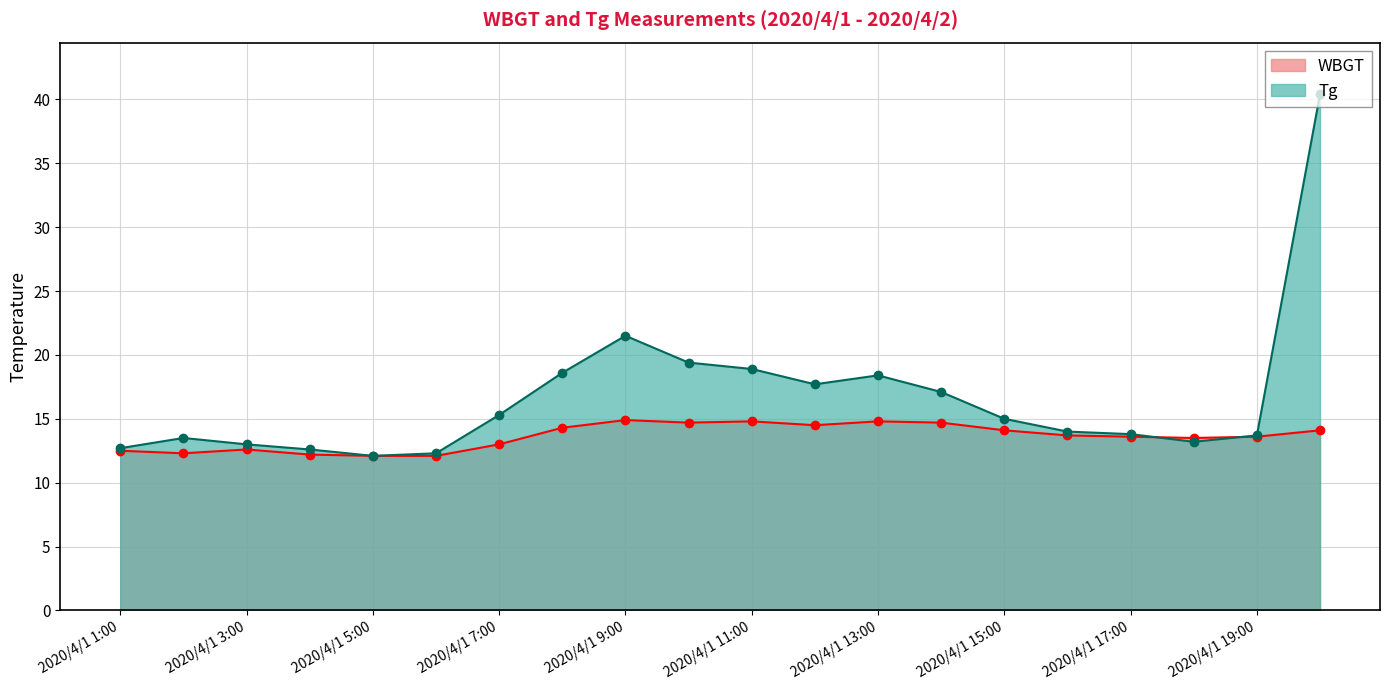

At 2020/4/1 7:00, list the series in order from largest to smallest.

Tg, WBGT